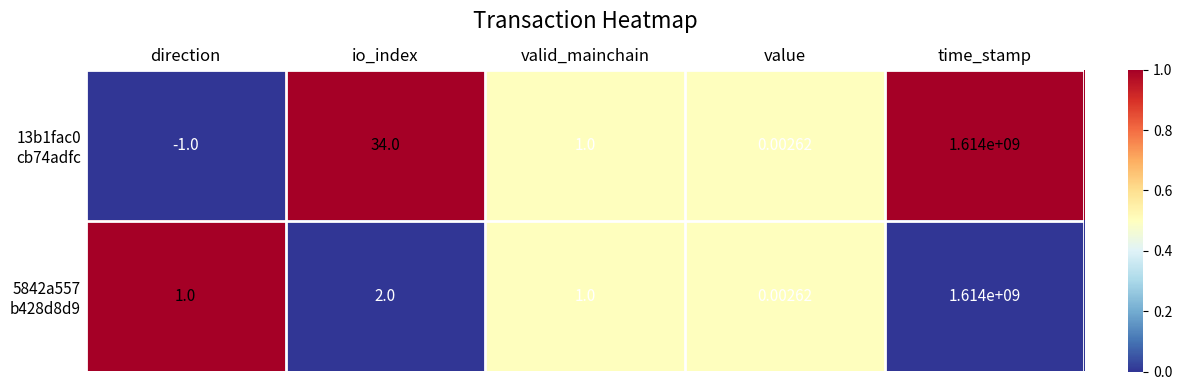

Which category has the lowest value across all series?

direction